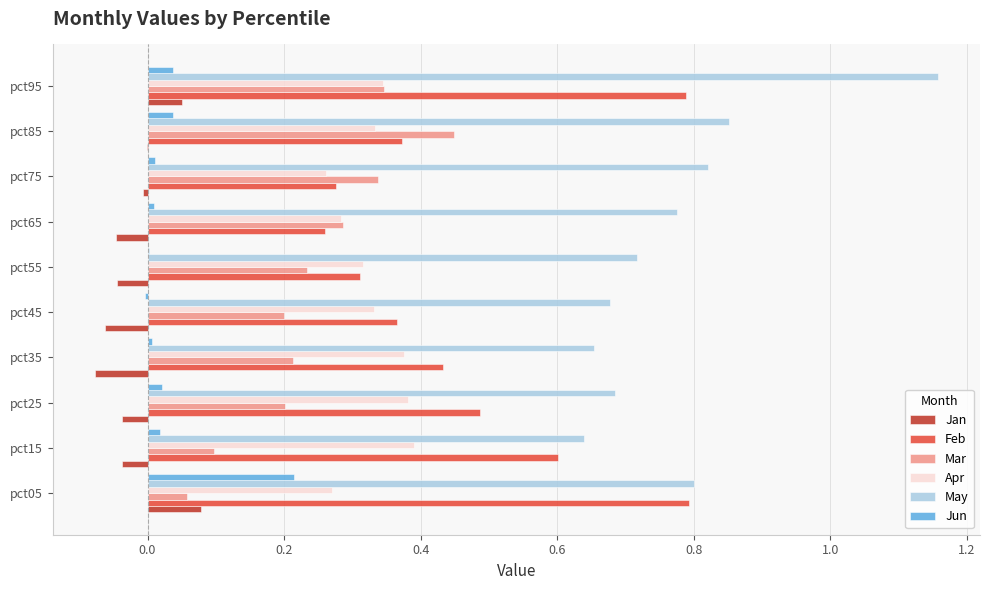

How many categories are shown in the chart?

10